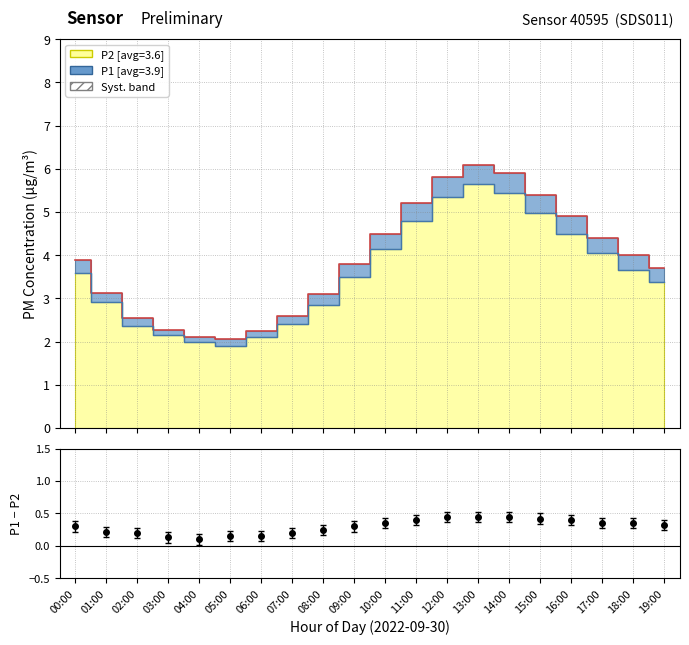

How many values in the P2 series are below 3?

8